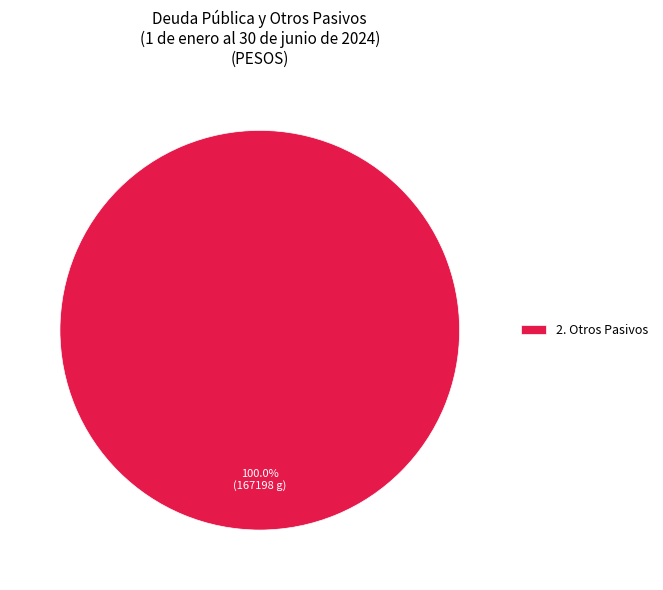

Rank the categories by value from highest to lowest.

2. Otros Pasivos